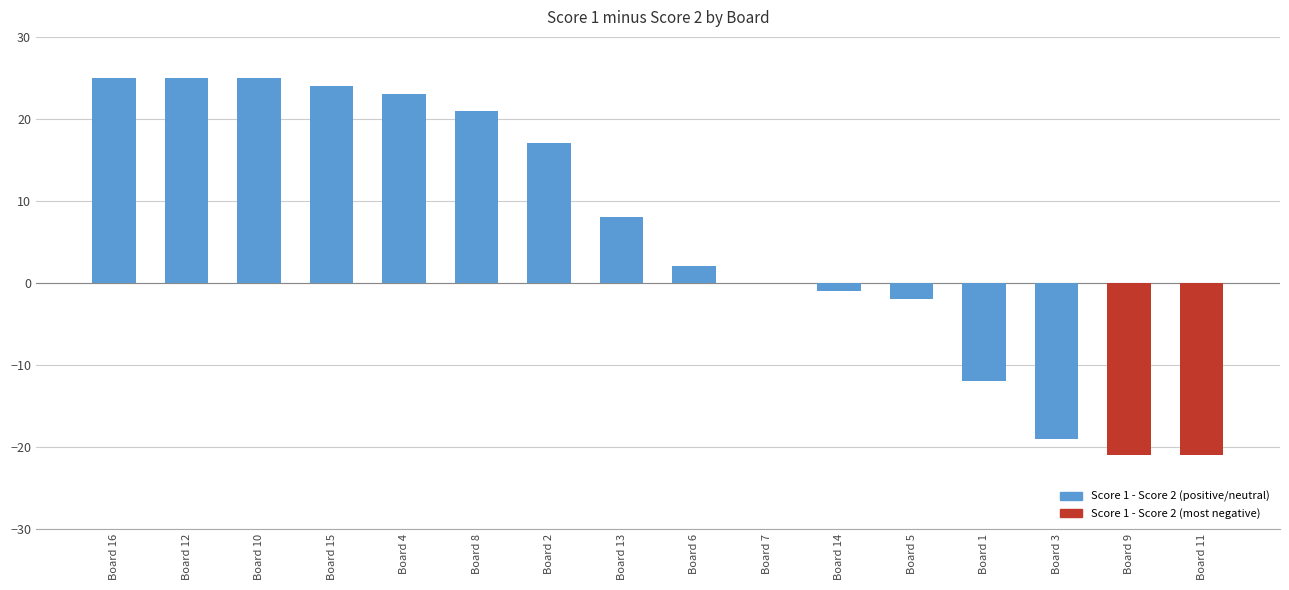

What is the sum of all values?

94